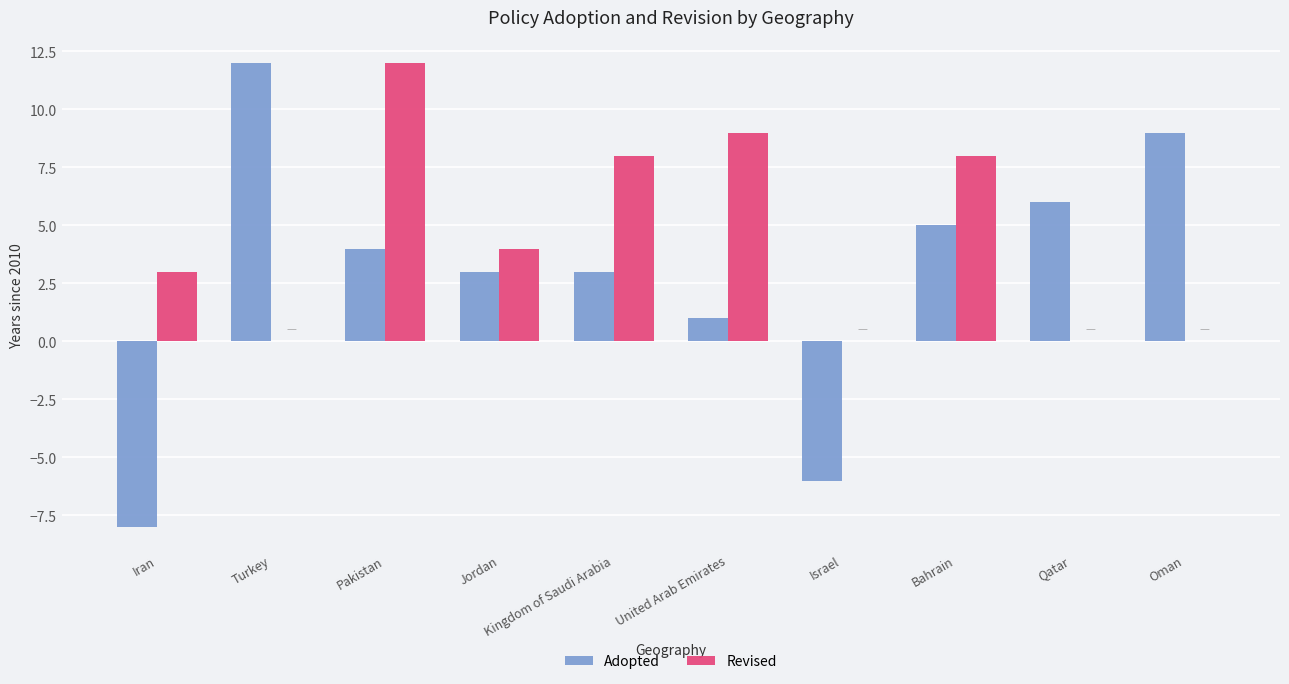

How many positive values does the Adopted series have?

8